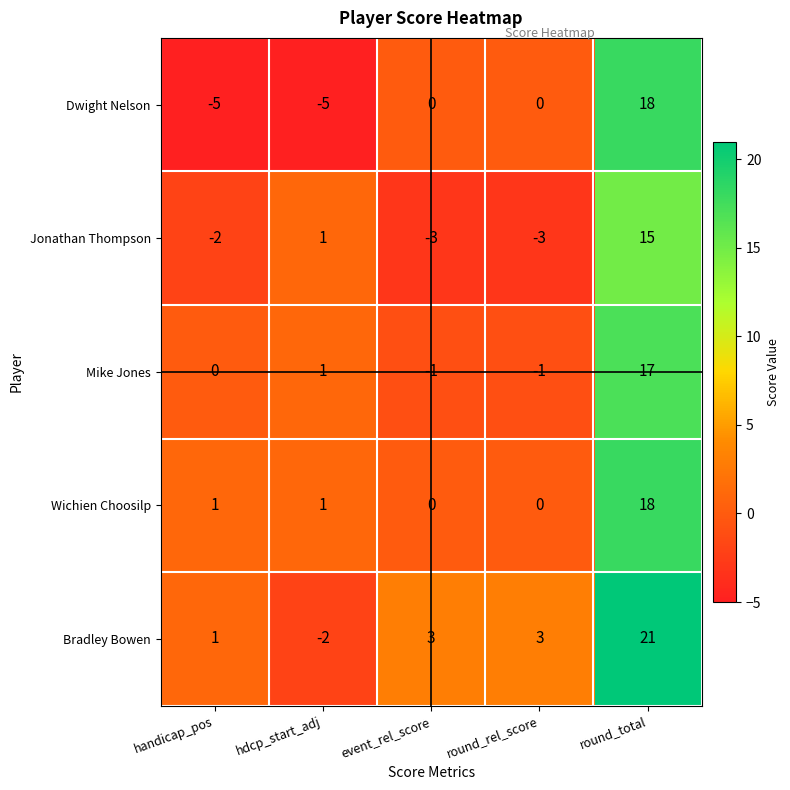

Reading left to right, extract all data points from this chart.

Dwight Nelson: -5	-5	0	0	18
Jonathan Thompson: -2	1	-3	-3	15
Mike Jones: 0	1	-1	-1	17
Wichien Choosilp: 1	1	0	0	18
Bradley Bowen: 1	-2	3	3	21